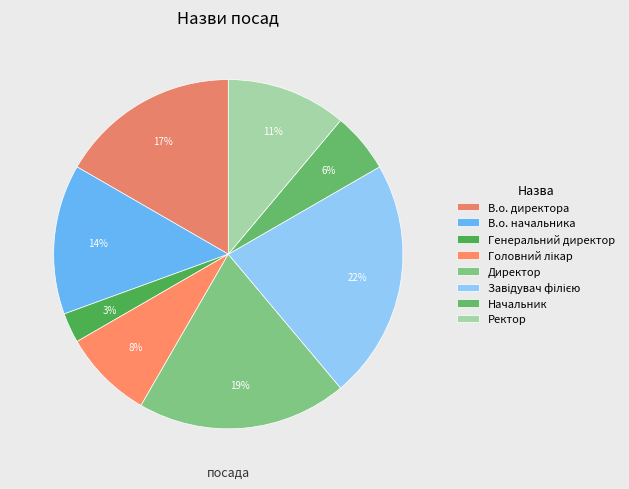

What is the smallest slice in the pie chart?

Генеральний директор